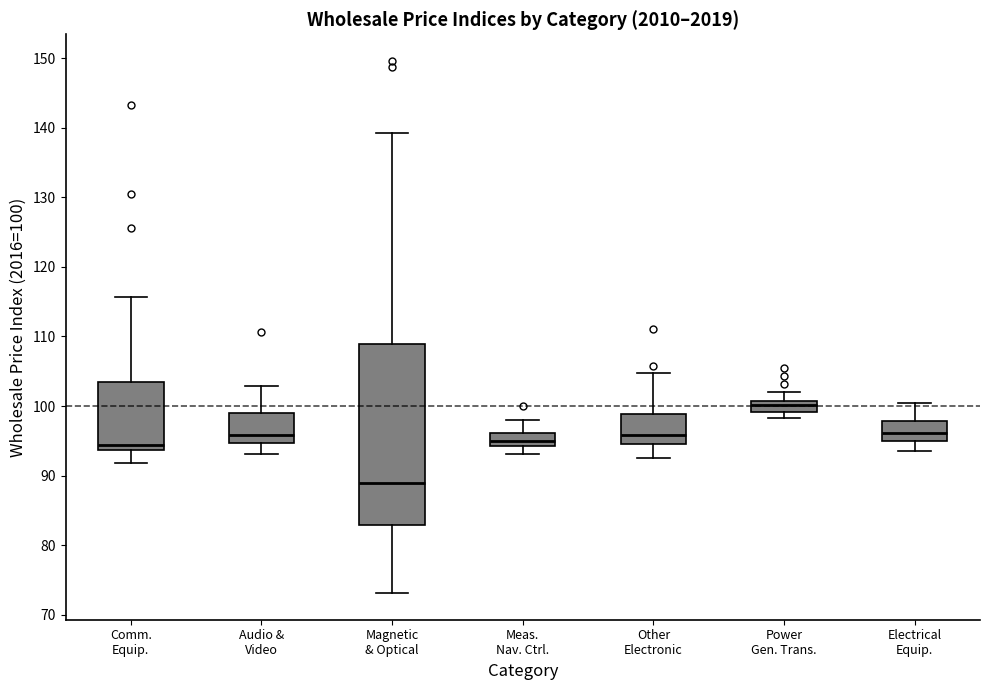

Where is the upper edge of the box for Comm. Equip. on the y-axis? The values are not printed on the chart, so give them approximately, as read against the axis.

103